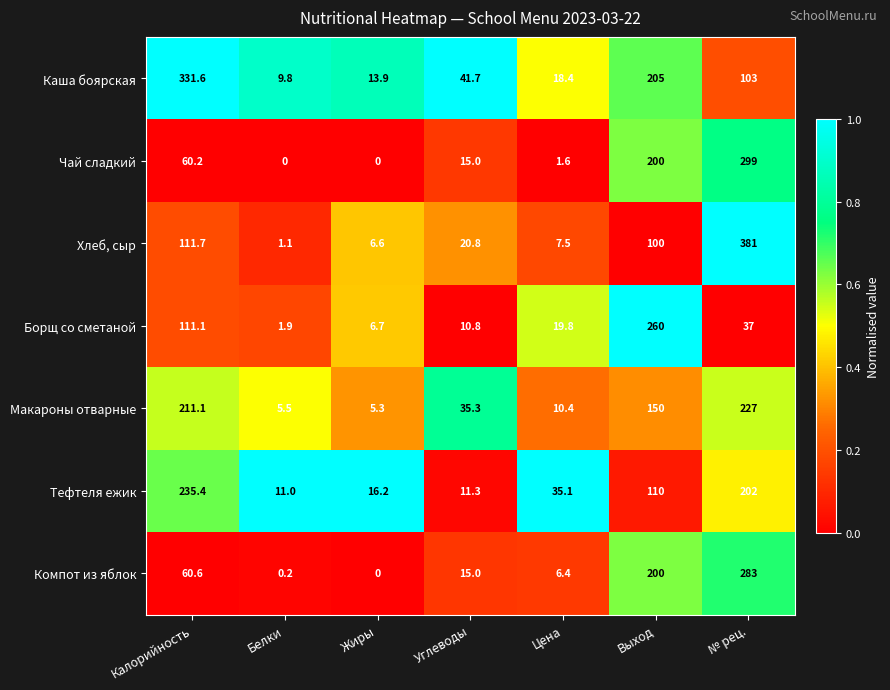

What is the difference between the maximum and second lowest values in the Каша боярская series?

317.7